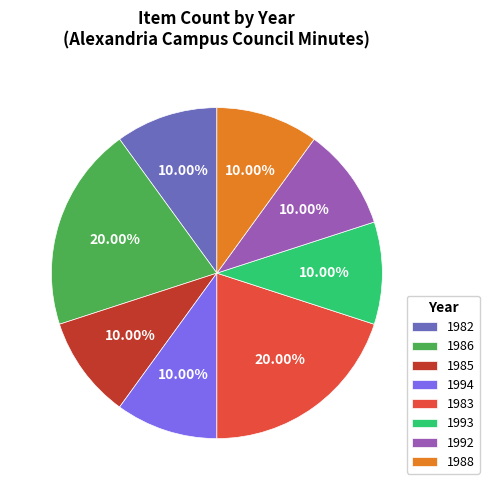

What percentage is the 1992 slice, to the nearest percent?

10%